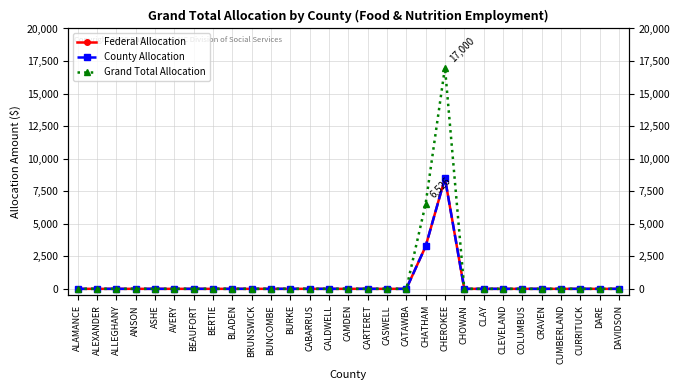

What is the label of the 12th point from the left?

BURKE